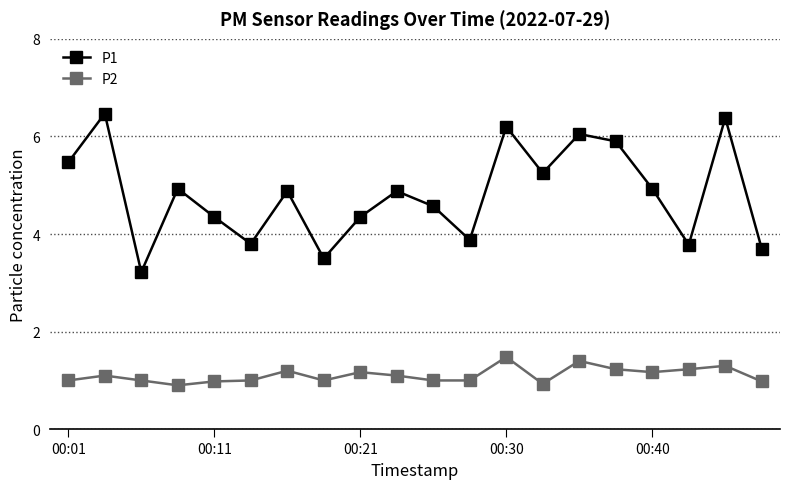

True or false: P2 and P1 cross at least once.

False